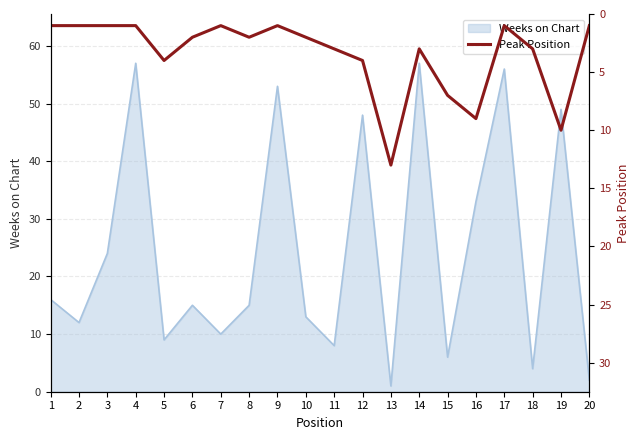

Where does the data first go above 2?

5